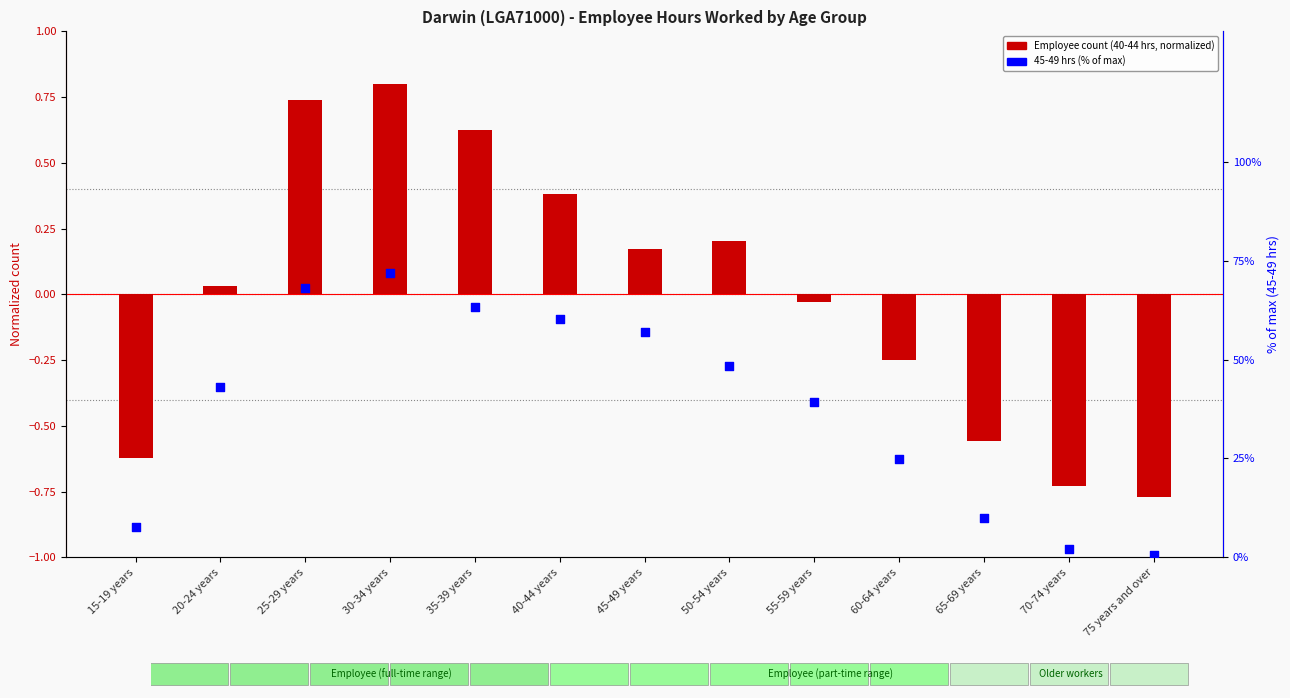

Which series has the widest spread of Y values?

45-49 hrs (% of max)